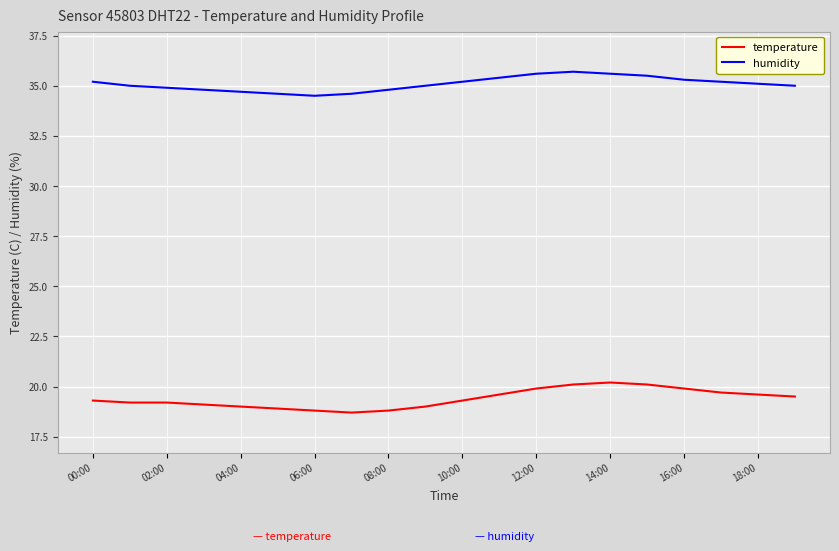

Rank the series by their average value, from lowest to highest.

temperature, humidity